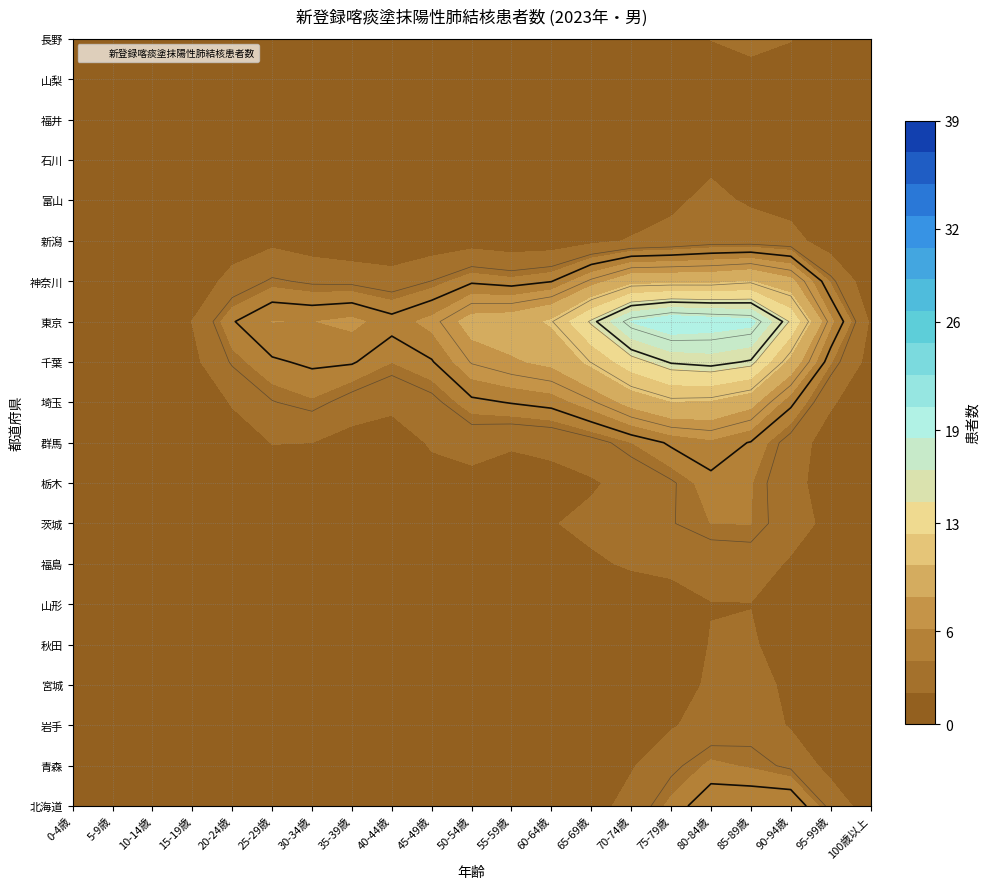

Which series has the largest total across all categories?

東京